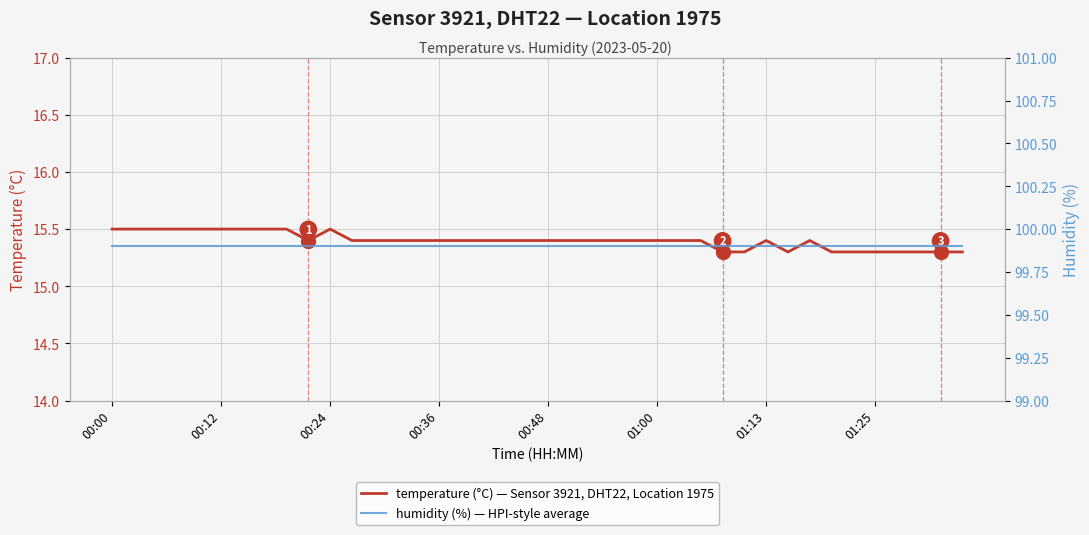

Is it true that temperature (°C) — Sensor 3921, DHT22, Location 1975 equals 4.1 at 00:00?

False